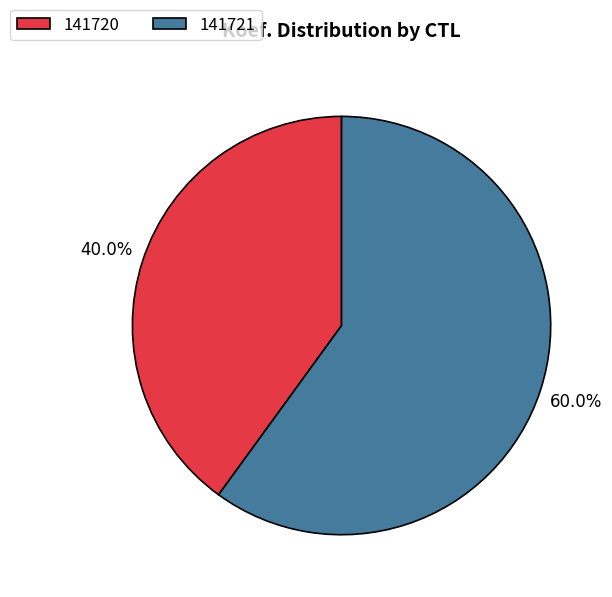

True or false: 141720 accounts for 48% of the total.

False